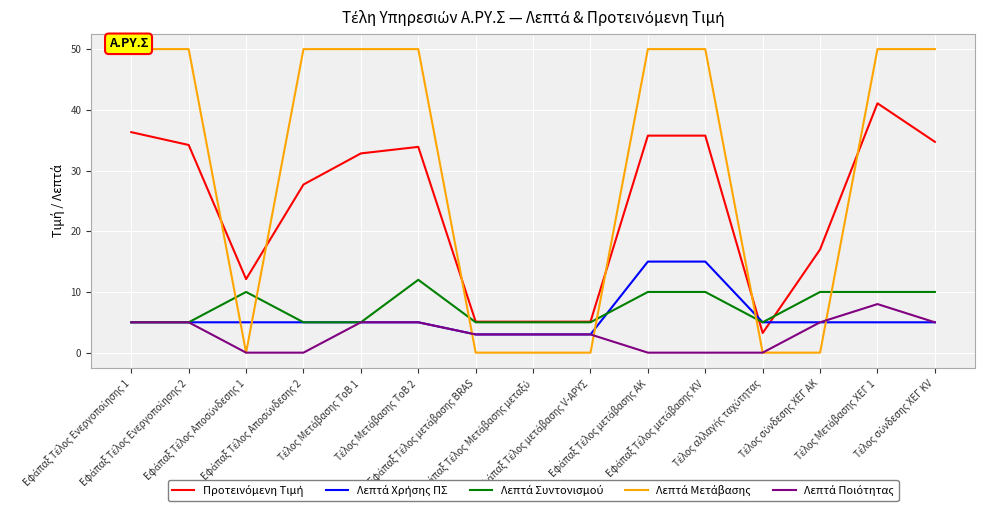

The value of Λεπτά Συντονισμού at Τέλος σύνδεσης ΧΕΓ KV is 10.0. True or false?

True